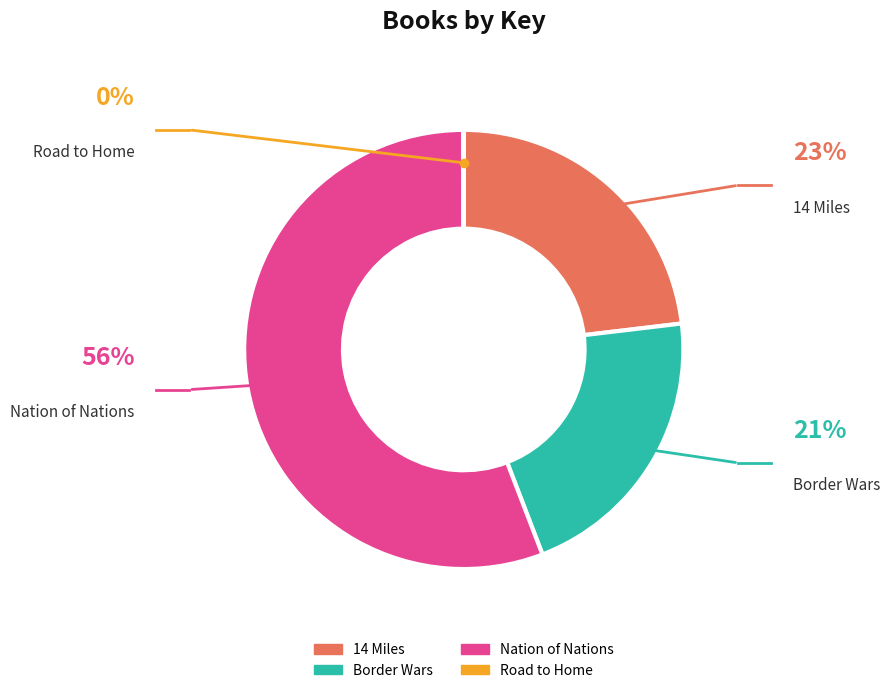

Does Nation of Nations represent more than half of the total?

Yes